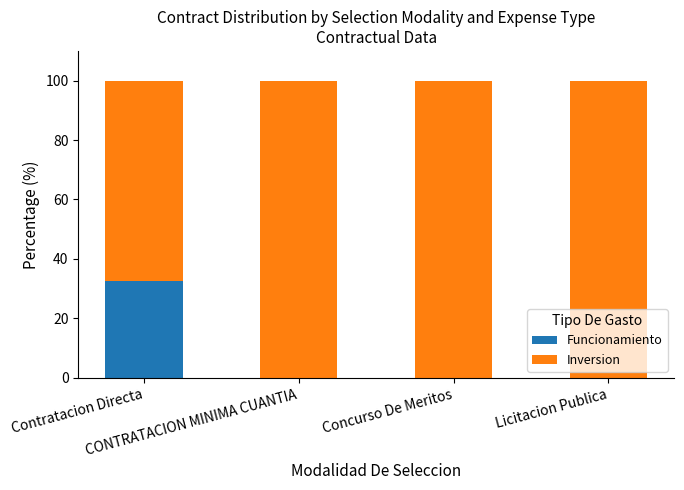

What is the sum of all Funcionamiento values?

32.5